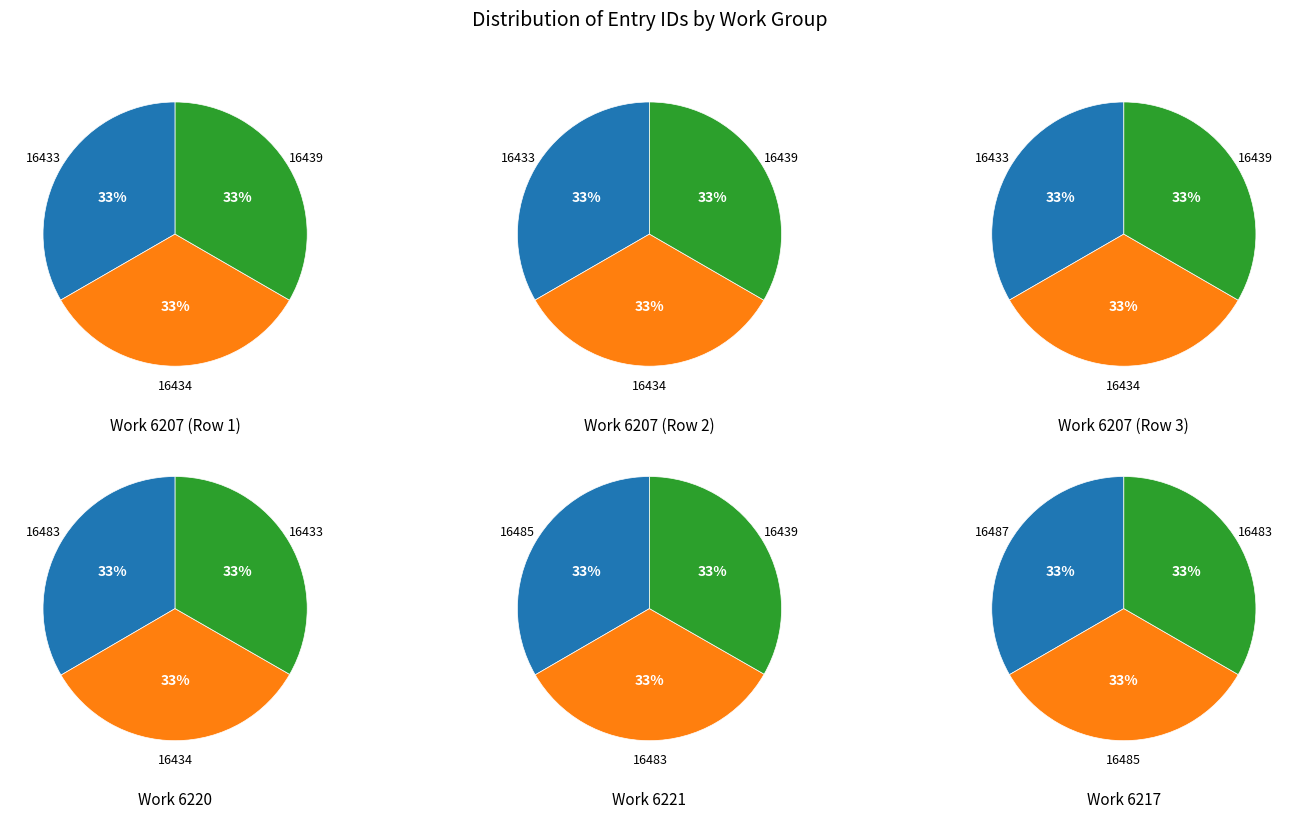

To the nearest percent, what is the combined percentage of 16439 and 16483?

33%